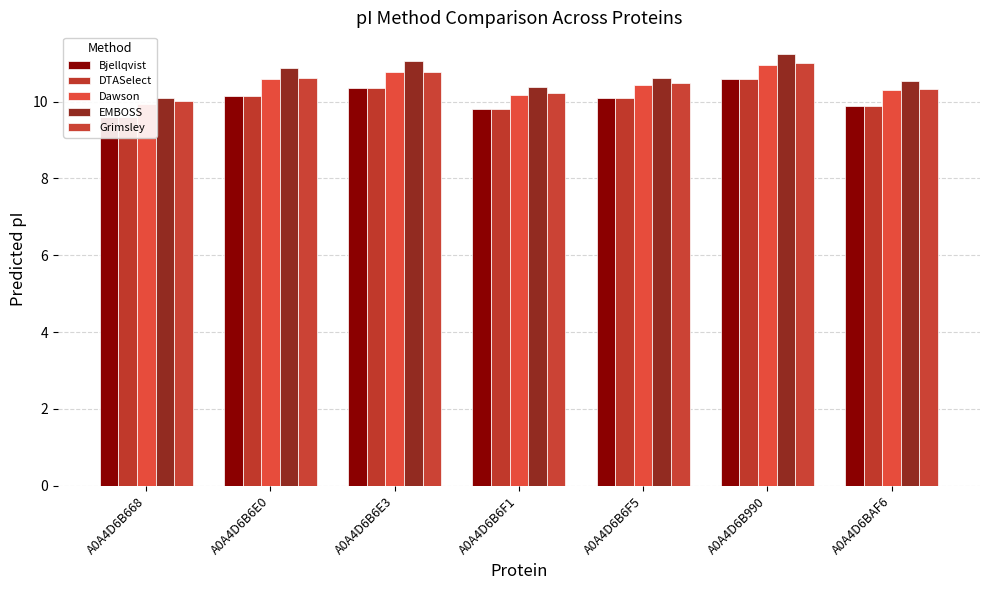

At which label does Bjellqvist first exceed 10?

A0A4D6B6E0